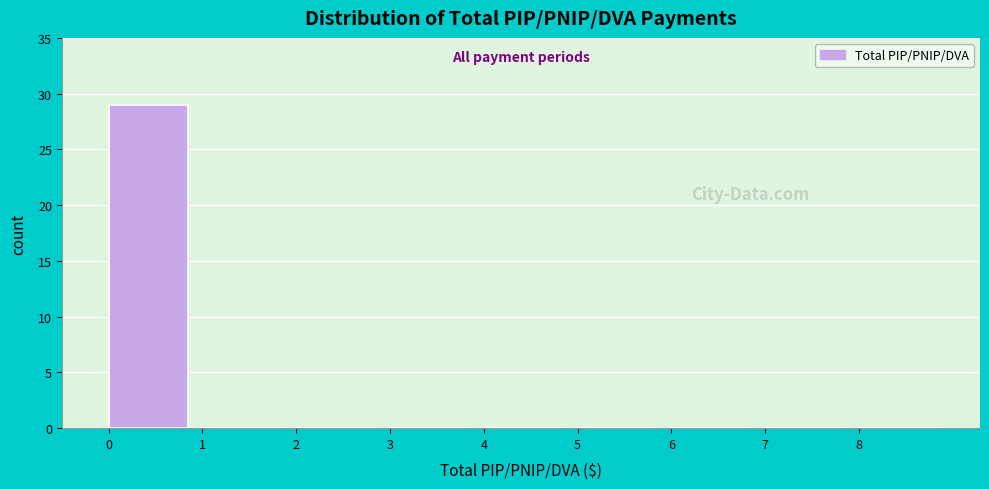

Reading left to right, transcribe this chart: for each bar, give the range it covers on the x-axis and its height. The values are not printed on the chart, so give them approximately, as read against the axis.

0 to 1: 29
1 to 2: 0
2 to 3: 0
3 to 4: 0
4 to 5: 0
5 to 6: 0
6 to 7: 0
7 to 8: 0
8 to 9: 0